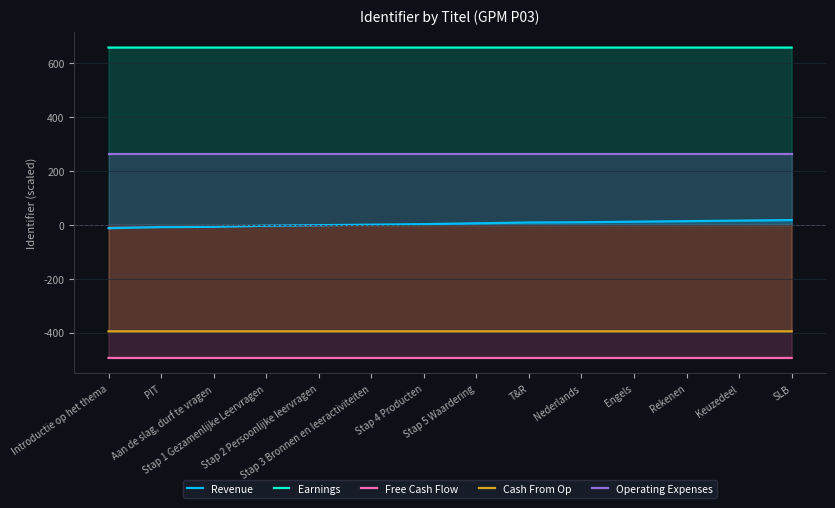

At which category is the sum across all series the highest?

SLB